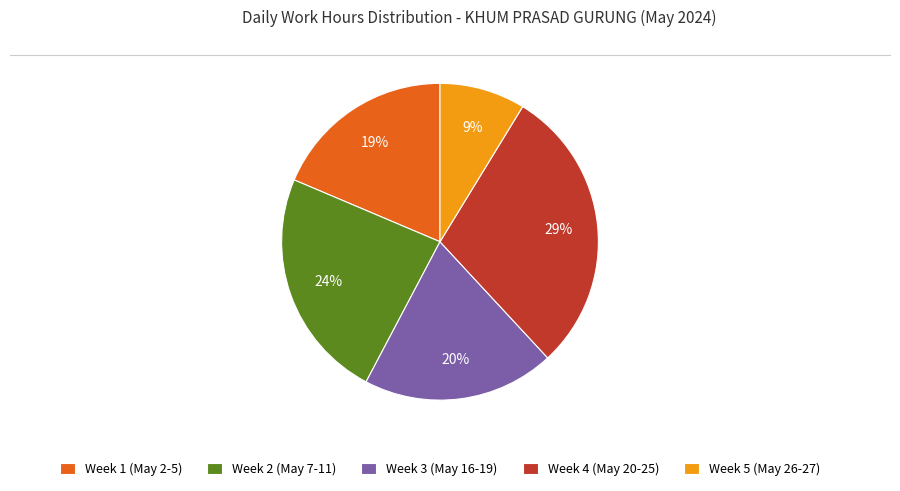

How many segments does this pie chart have?

5